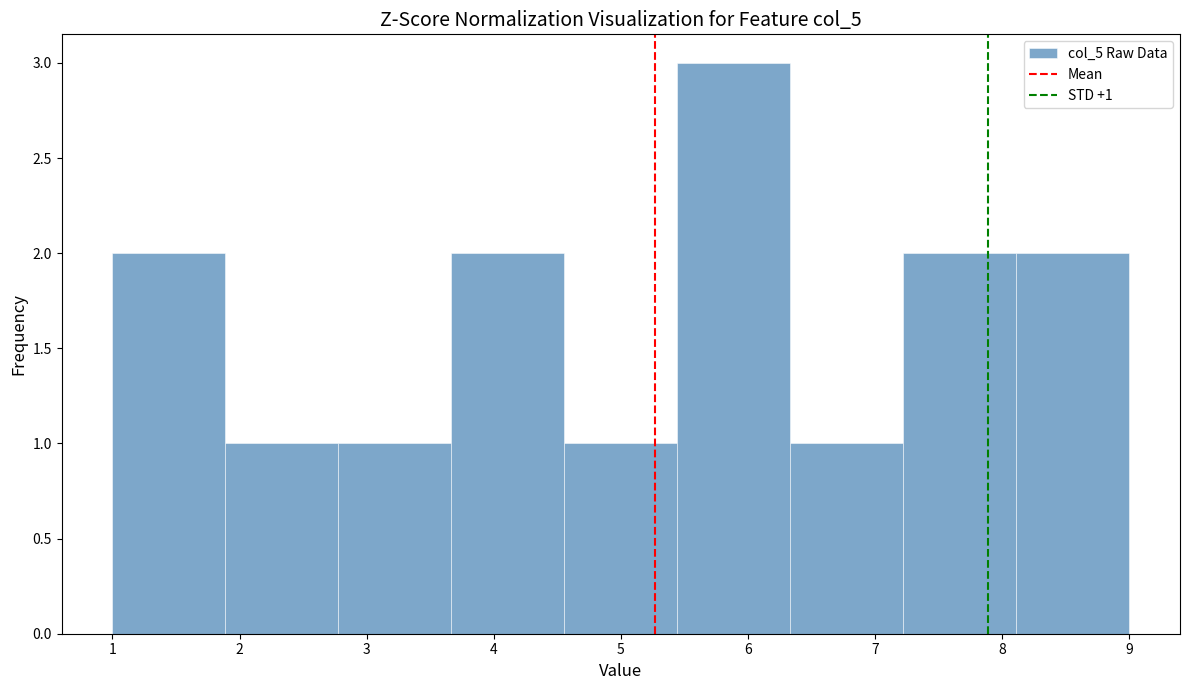

Over which range of the x-axis is the bar tallest?

5.4 to 6.3